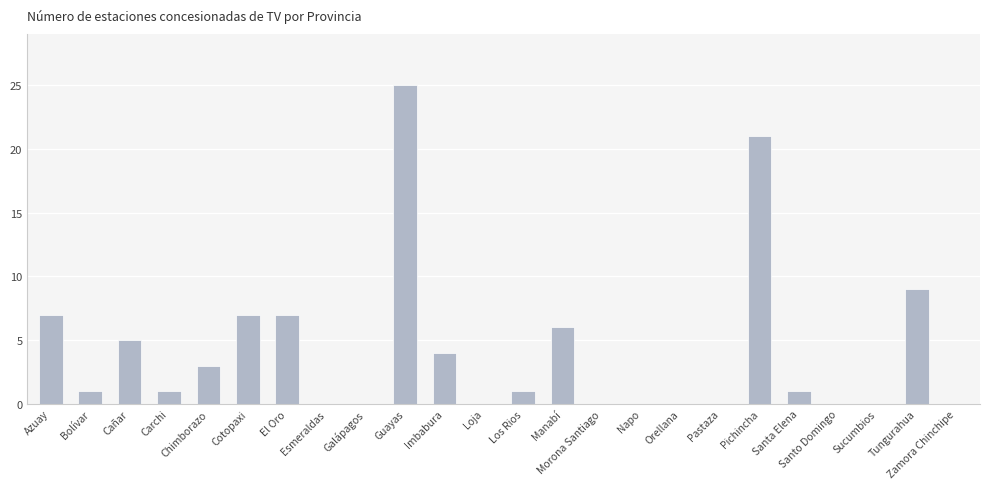

What is the maximum value shown in the chart?

25